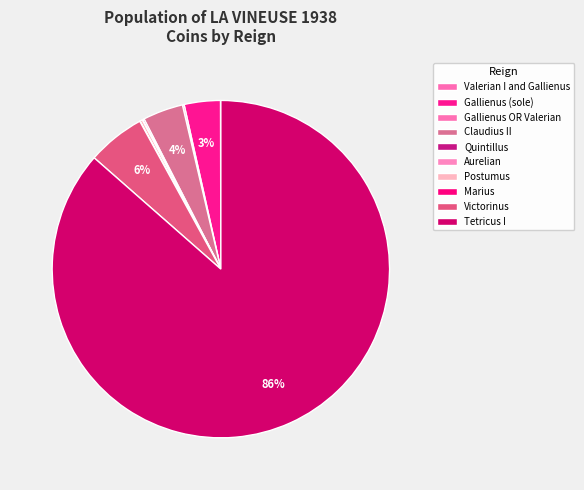

What percentage do Victorinus and Claudius II together represent?

8.7%